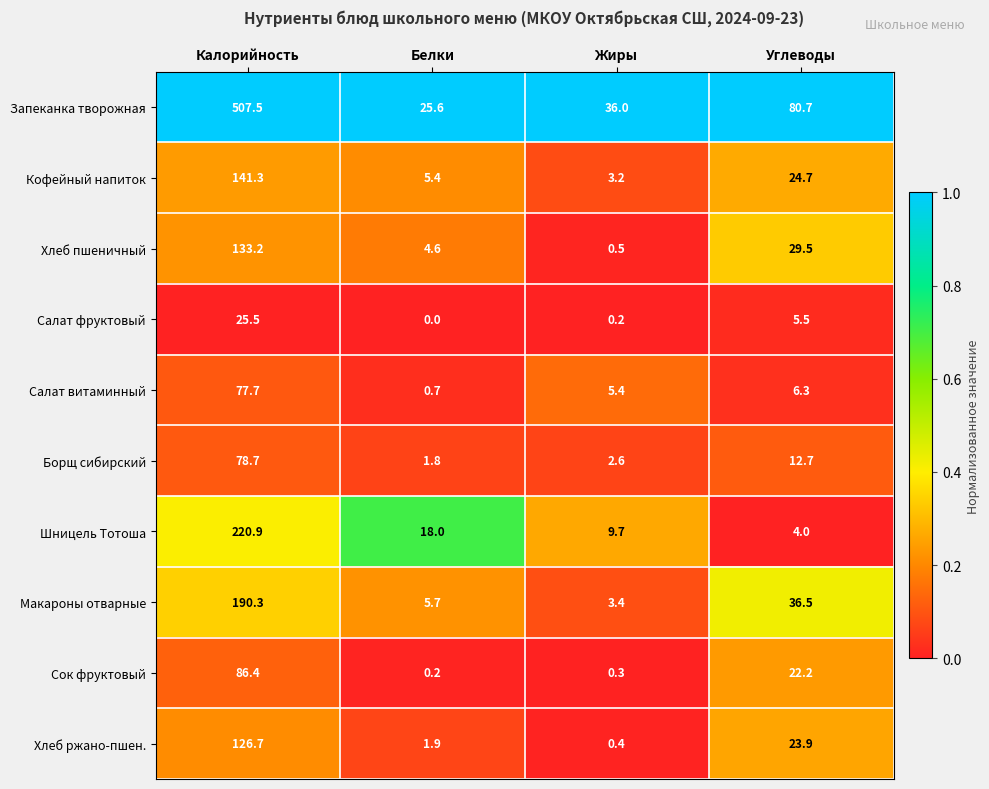

What is the total value across all series at Калорийность?

1588.2